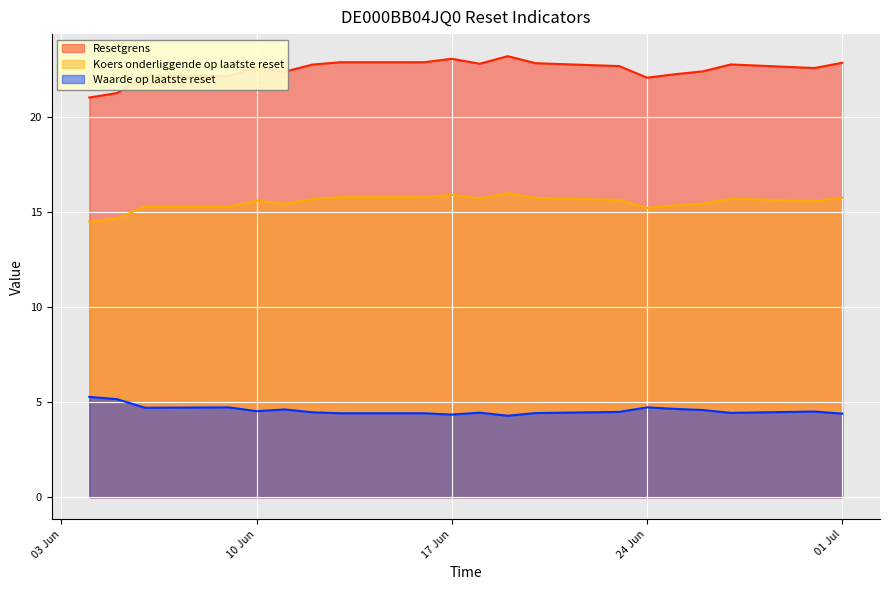

What are all the series names shown in the legend?

Resetgrens, Koers onderliggende op laatste reset, Waarde op laatste reset